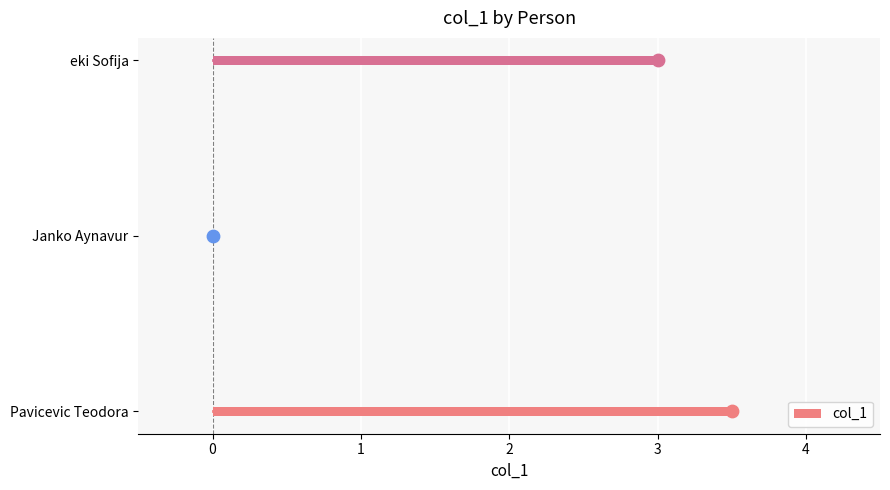

The col_1 series shows 1.8 at Pavicevic Teodora. True or false?

False